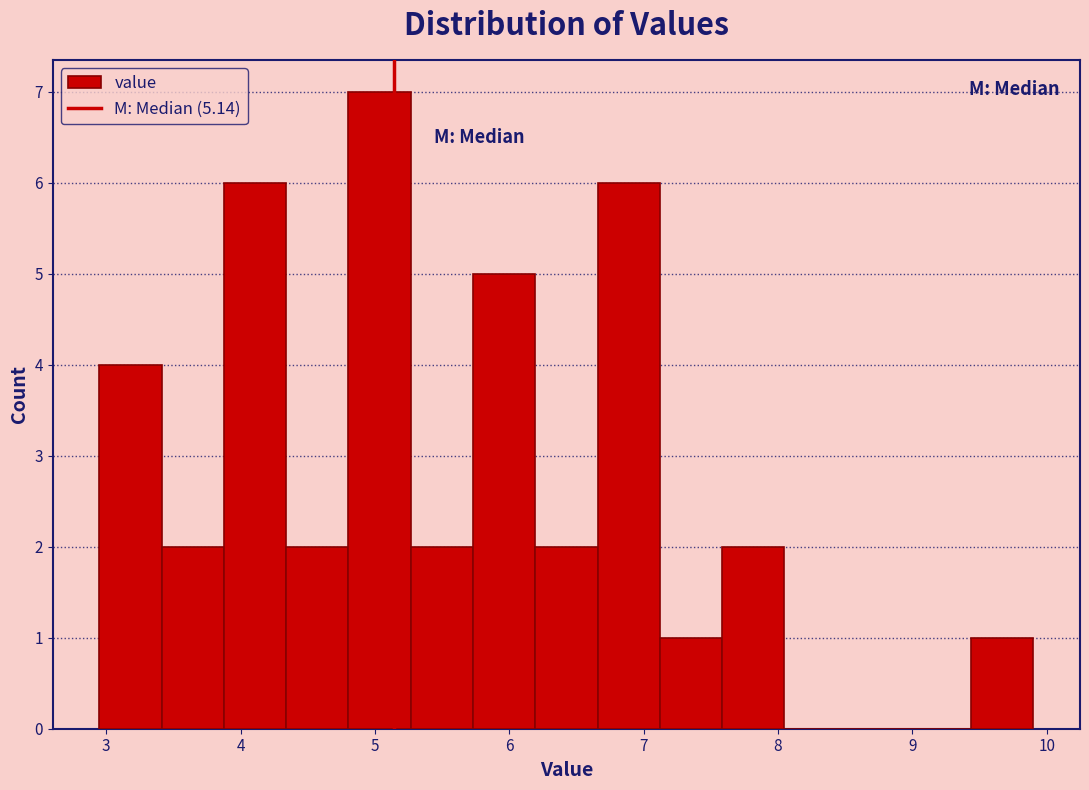

Over which range of the x-axis is the bar tallest?

4.8 to 5.3